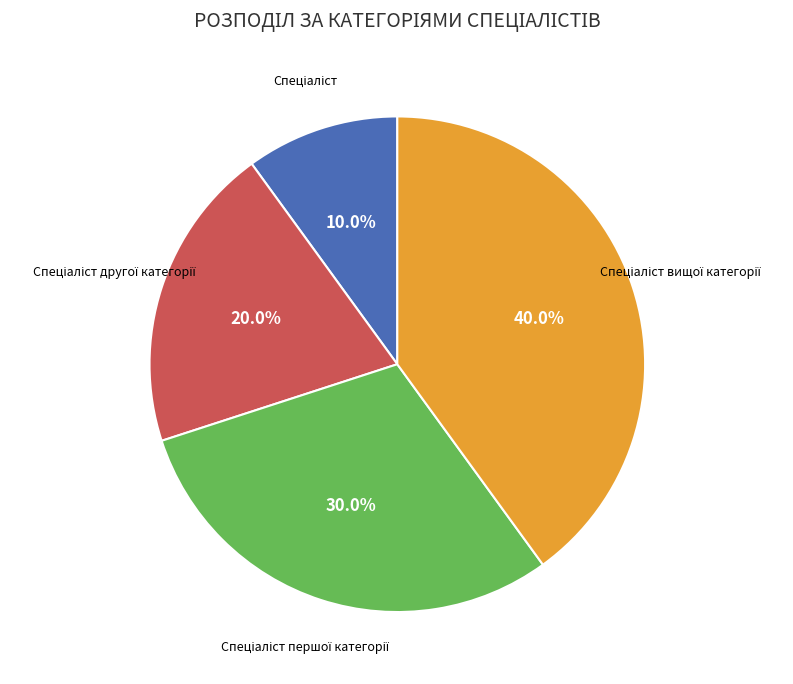

Is there any slice that represents more than half of the pie?

No